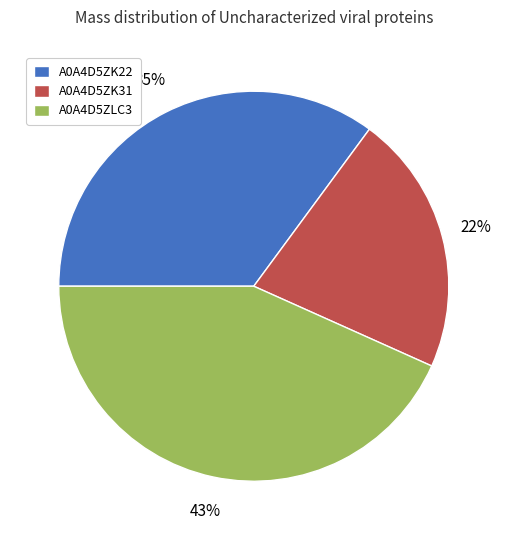

Rank the categories by value from highest to lowest.

A0A4D5ZLC3, A0A4D5ZK22, A0A4D5ZK31